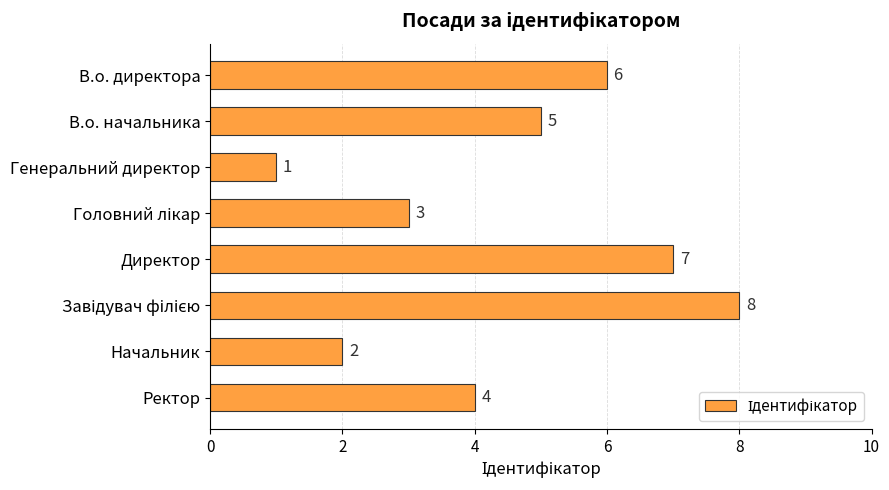

What is the label of the 2nd bar from the bottom?

Начальник